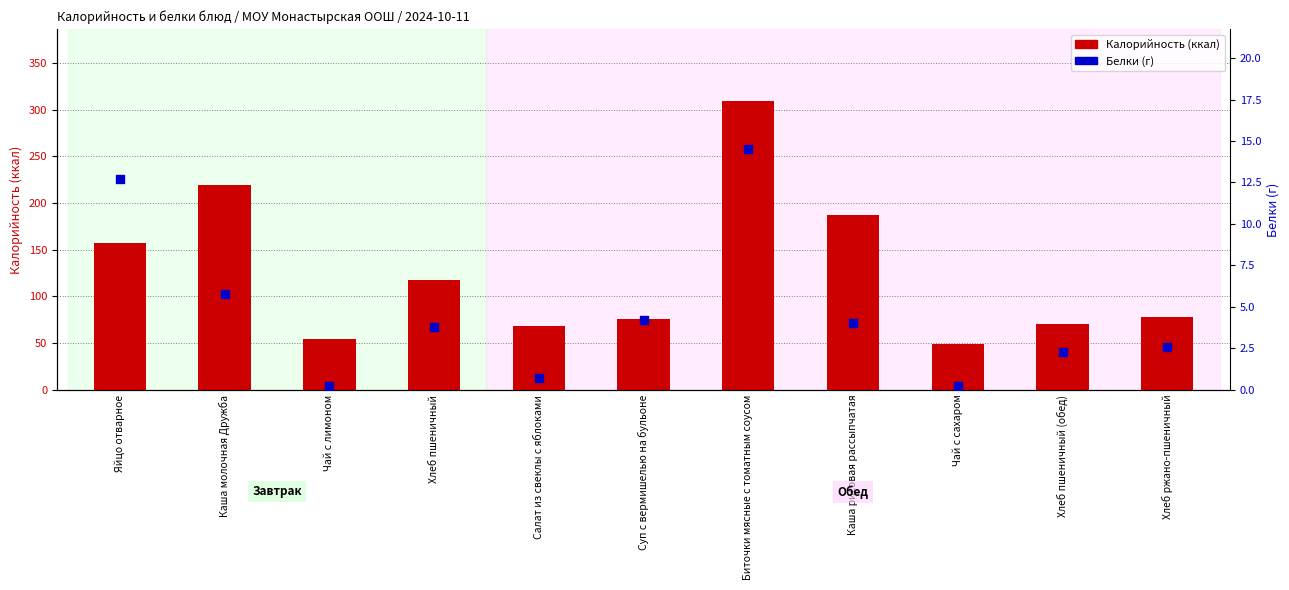

Which series reaches the maximum Y coordinate?

Калорийность